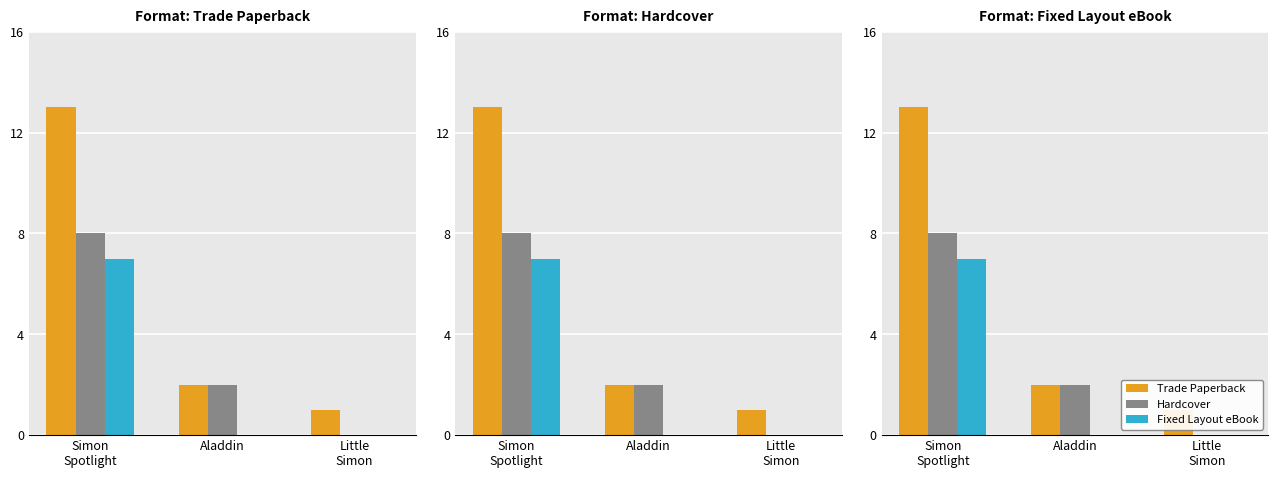

What is the highest value of the Fixed Layout eBook series?

7